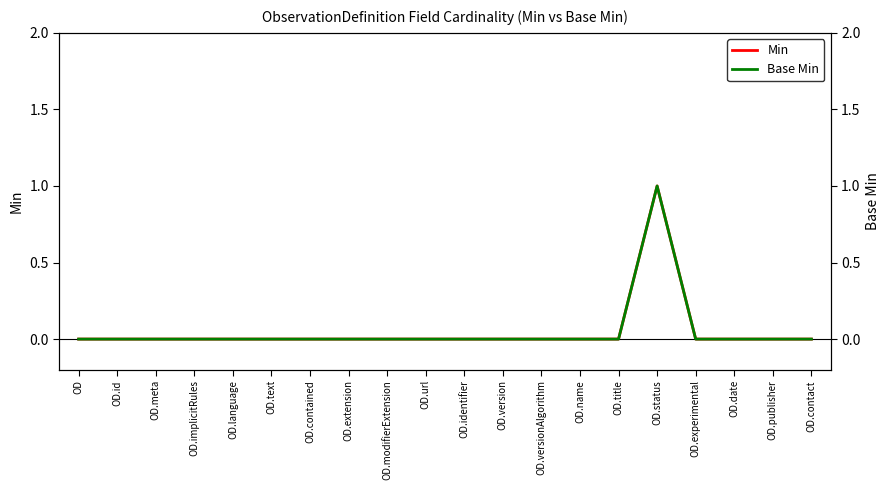

The Min series shows -1 at OD.experimental. True or false?

False